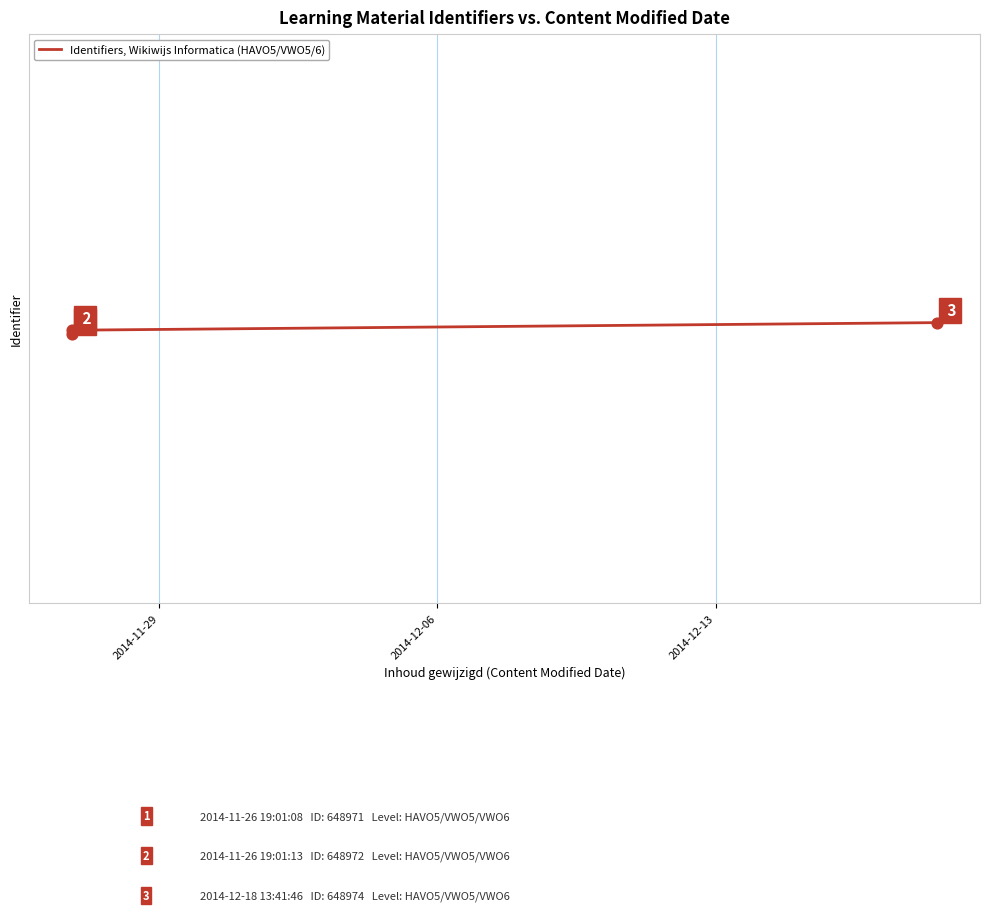

What is the sum of all values?

1946917